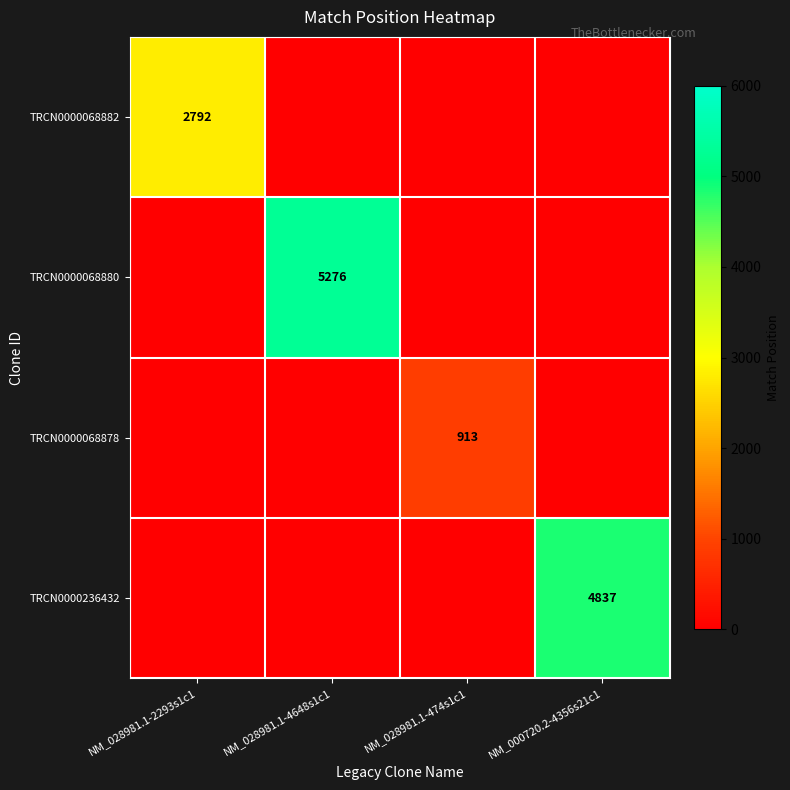

What is the maximum value shown in the chart?

5276